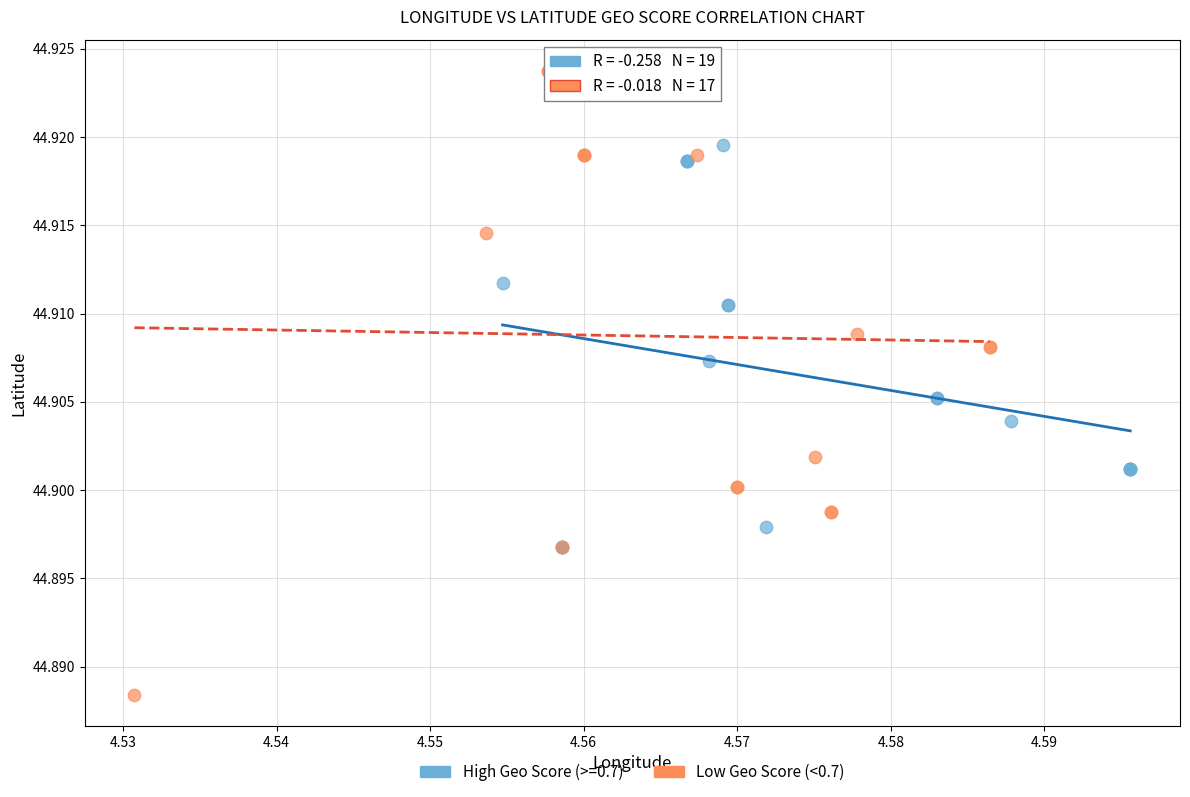

Which series has the largest Y range (max minus min)?

Low Geo Score (<0.7)